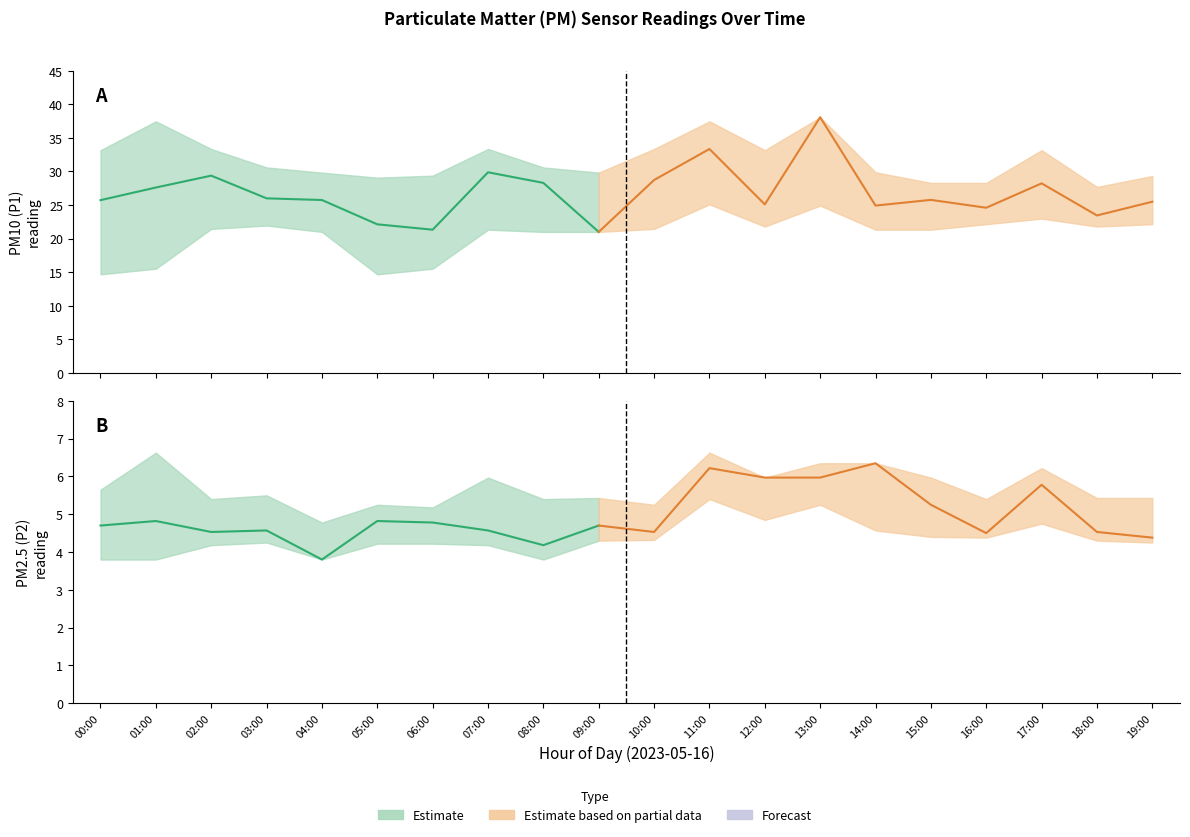

Which category has the highest value in the P2_lower series?

11:00